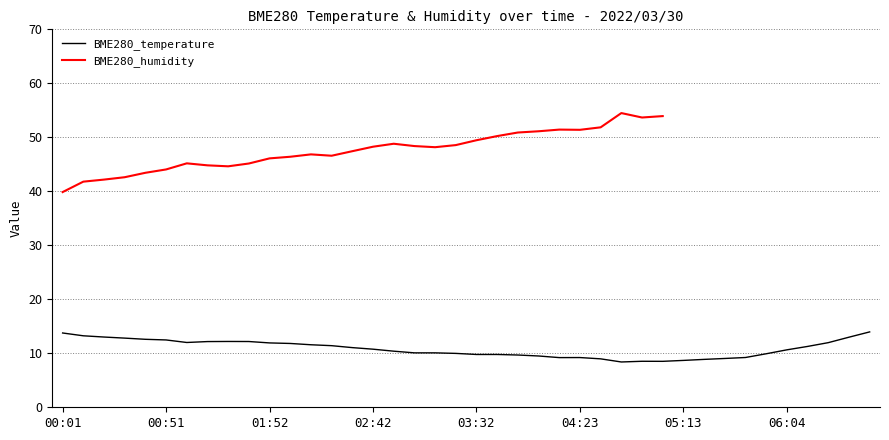

Is it true that BME280_temperature equals 11.9 at 01:52?

True